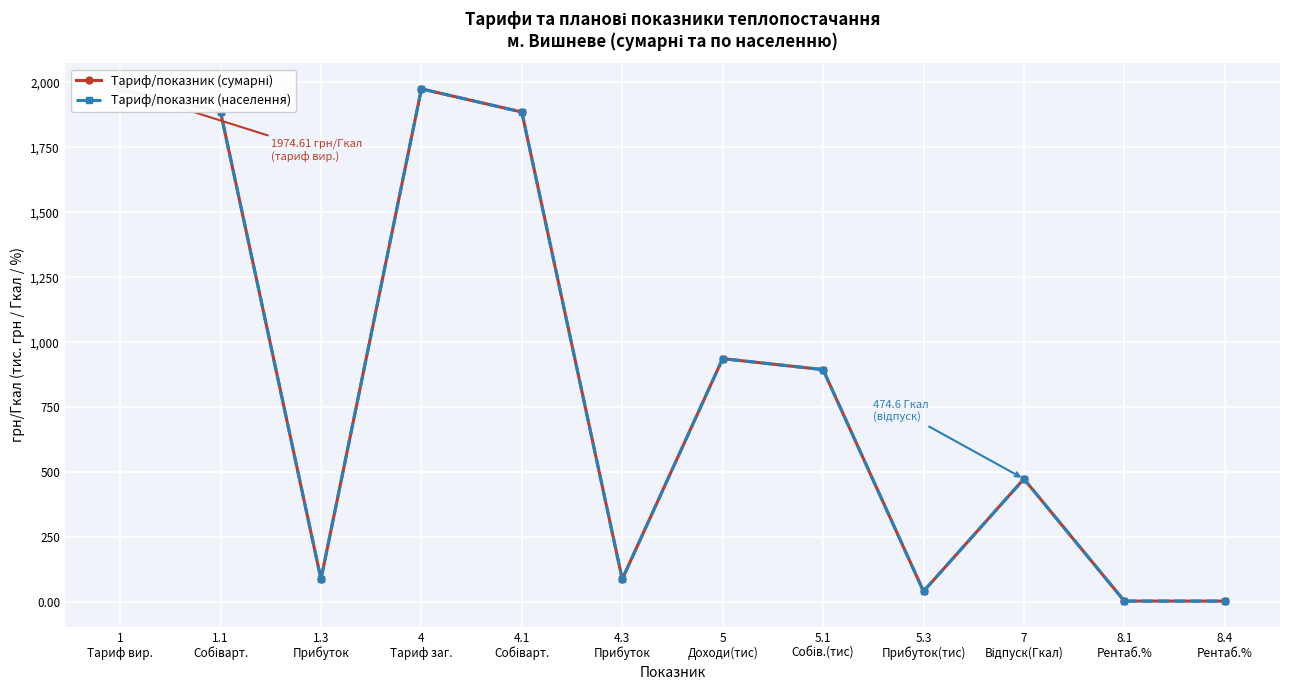

How many data points in Тариф/показник (населення) are less than 894?

6